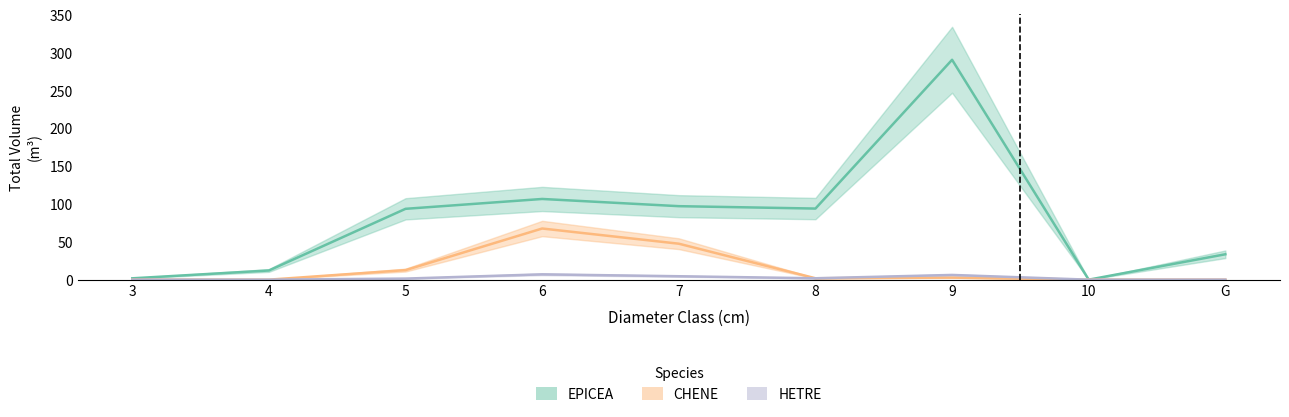

True or false: CHENE has more than 1 interior local peaks.

True